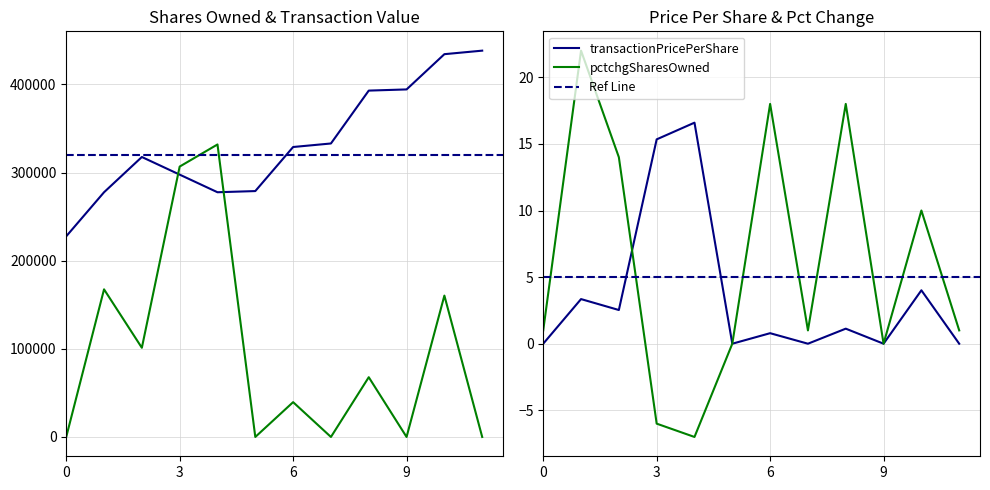

What value does the sharesOwnedFollowingTransaction series have at 2024-02-16?

438333.0